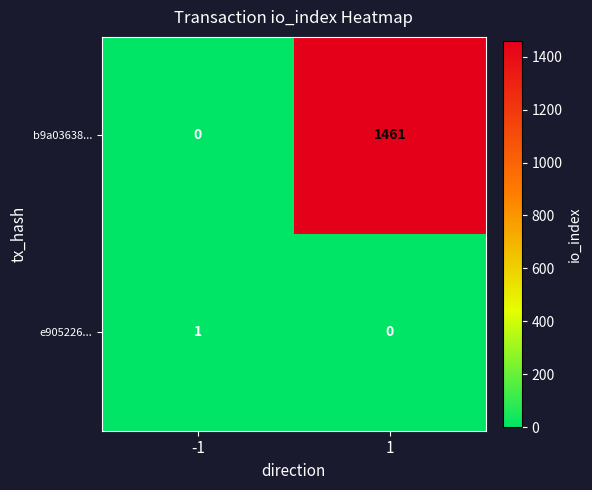

How many values in b9a03638... are above zero?

1